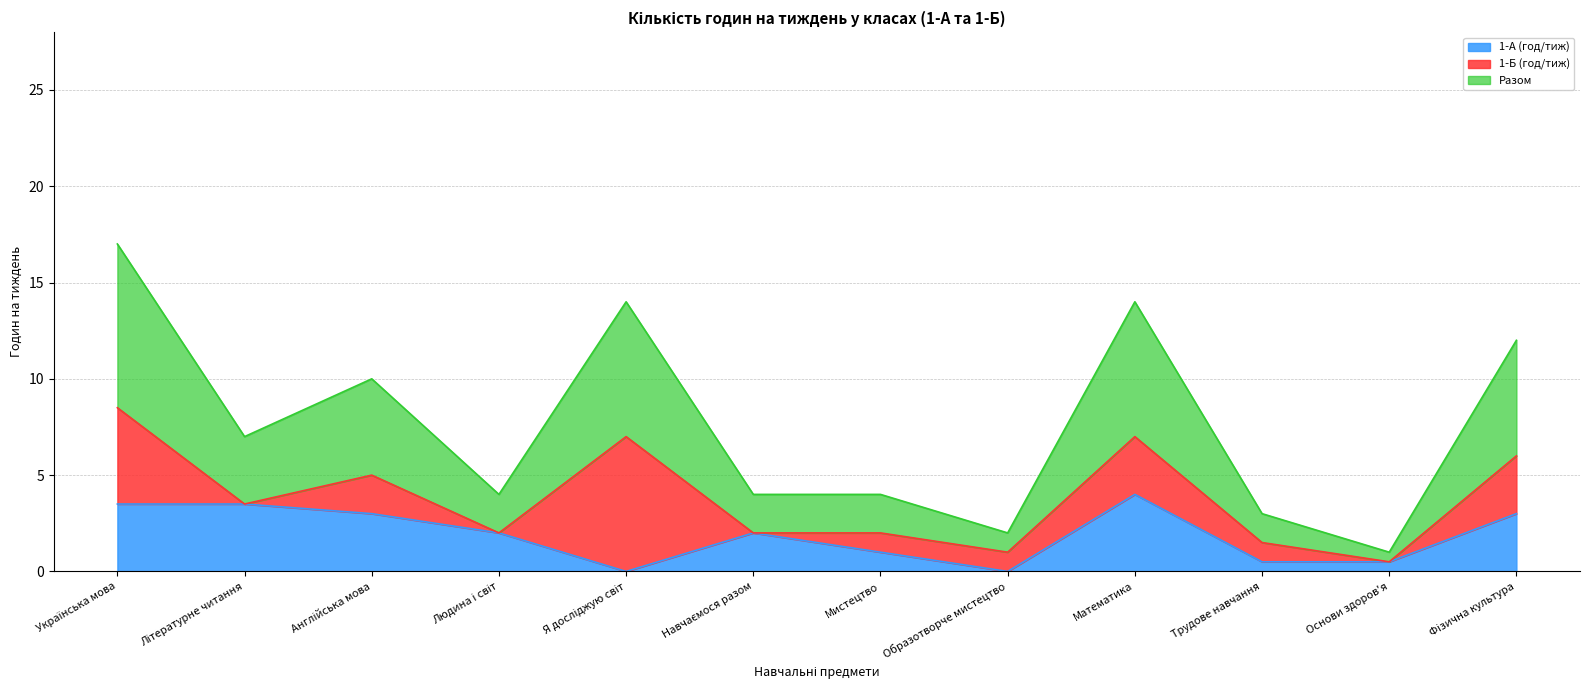

What is the maximum value for 1-А (год/тиж)?

4.0